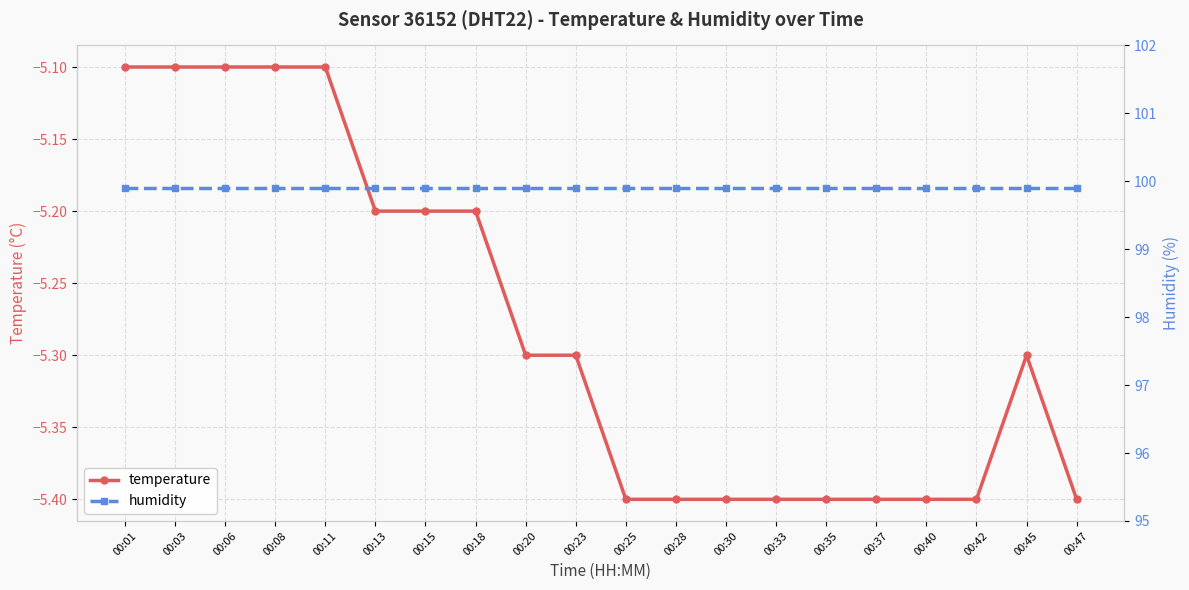

Which series has the largest total across all categories?

humidity